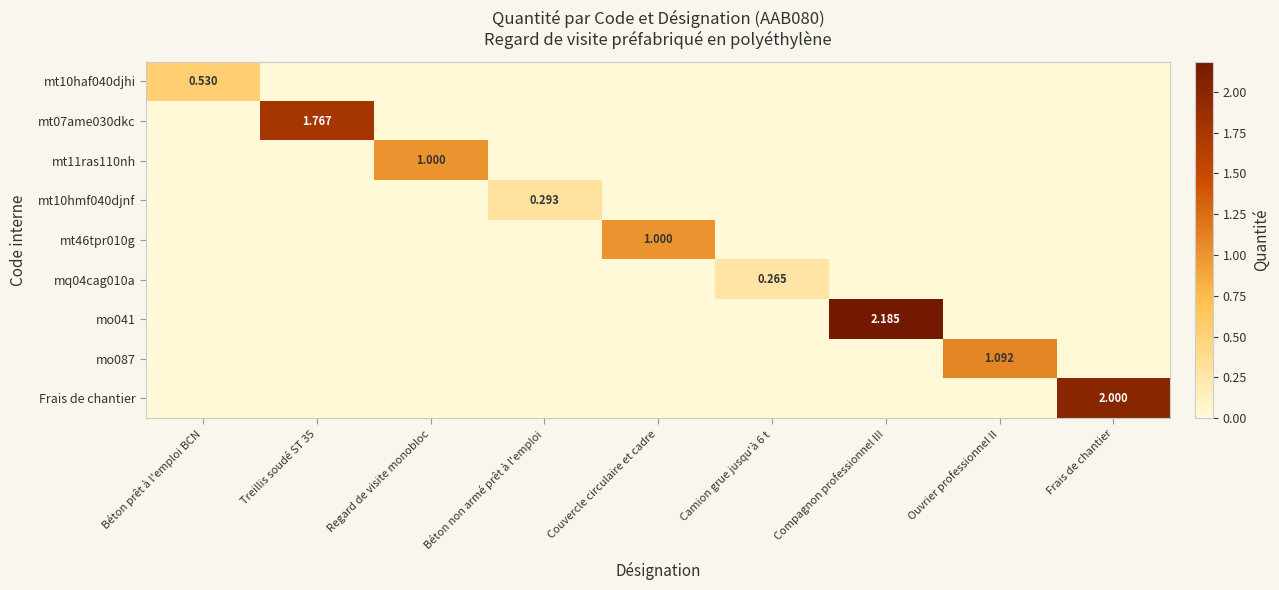

Rank the series by their maximum value, from highest to lowest.

mo041, Frais de chantier, mt07ame030dkc, mo087, mt11ras110nh, mt46tpr010g, mt10haf040djhi, mt10hmf040djnf, mq04cag010a